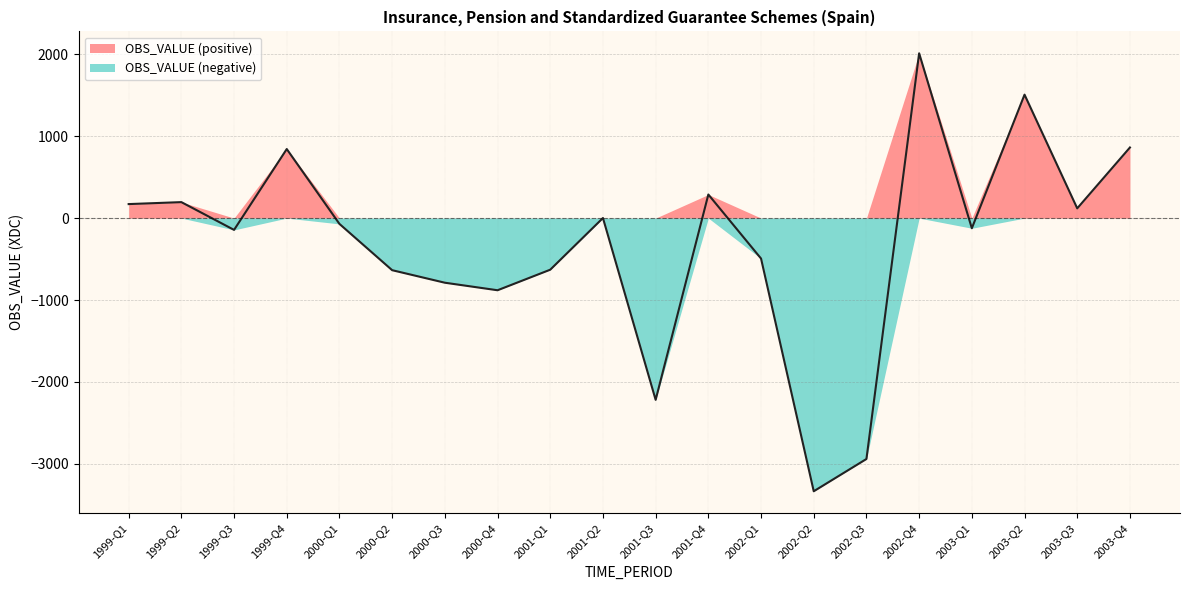

Rank the categories by value from lowest to highest.

2002-Q2, 2002-Q3, 2001-Q3, 2000-Q4, 2000-Q3, 2000-Q2, 2001-Q1, 2002-Q1, 1999-Q3, 2003-Q1, 2000-Q1, 2001-Q2, 2003-Q3, 1999-Q1, 1999-Q2, 2001-Q4, 1999-Q4, 2003-Q4, 2003-Q2, 2002-Q4